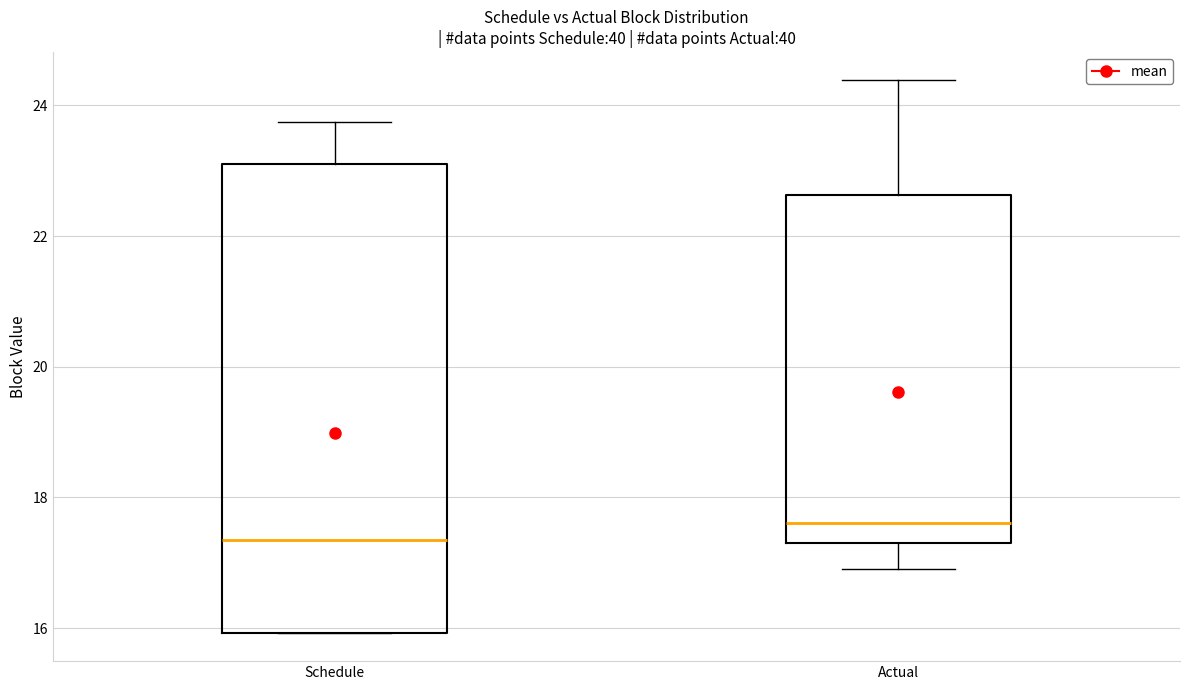

Reading left to right, read every box against the y-axis: the position of its median line, the range the box covers, and the ends of its whiskers. The values are not printed on the chart, so give them approximately, as read against the axis.

Schedule: median 17.4, box 16.0 to 23.2, whiskers 16.0 to 23.8
Actual: median 17.6, box 17.4 to 22.6, whiskers 17.0 to 24.4